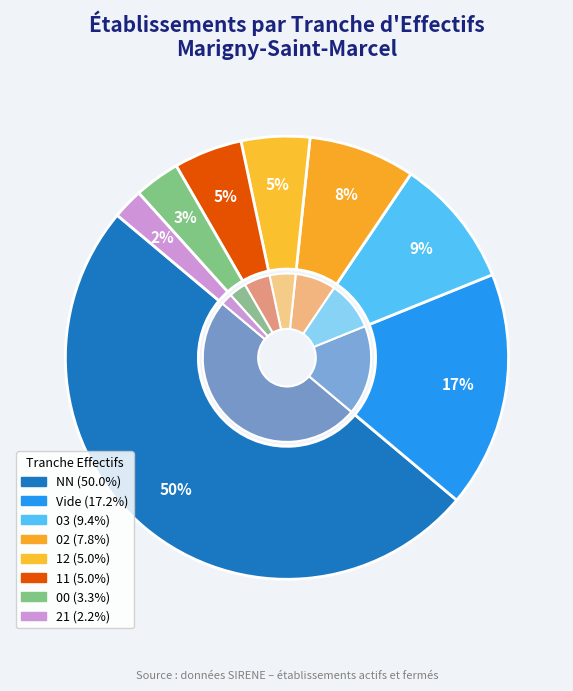

Is it true that 03 is 1% of the pie?

False